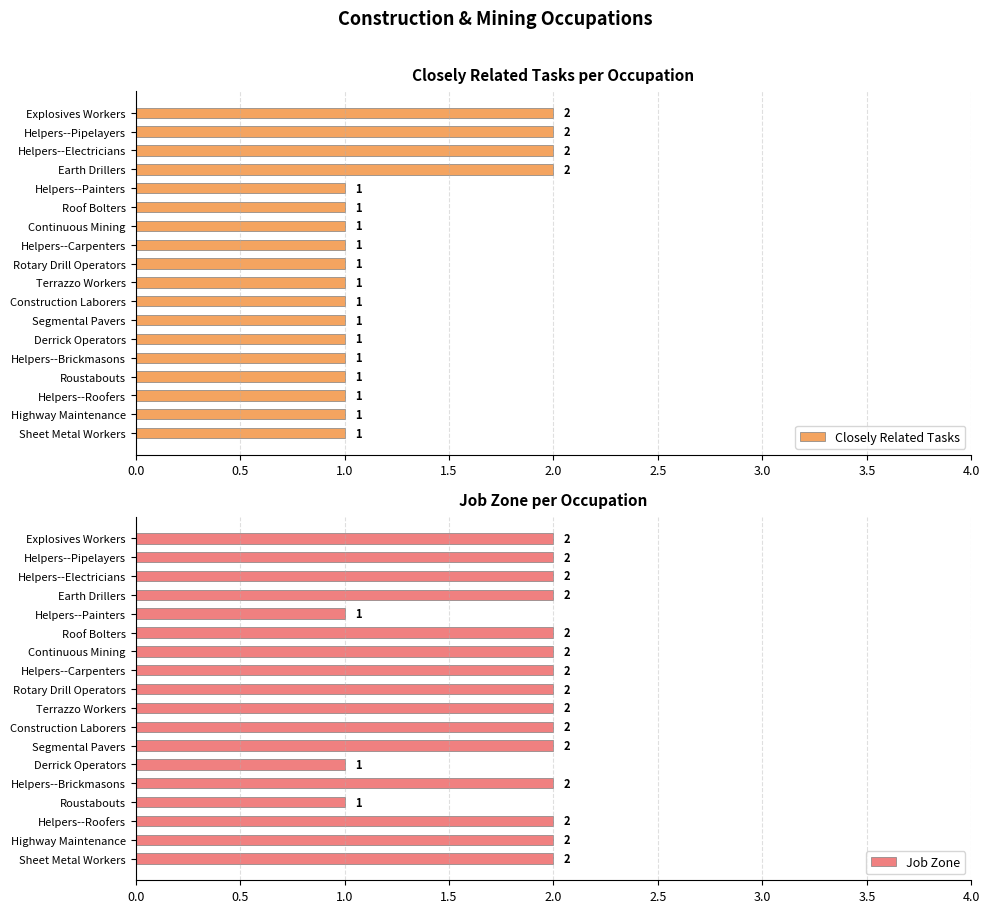

Count the Closely Related Tasks values in the range 1 to 2.

18